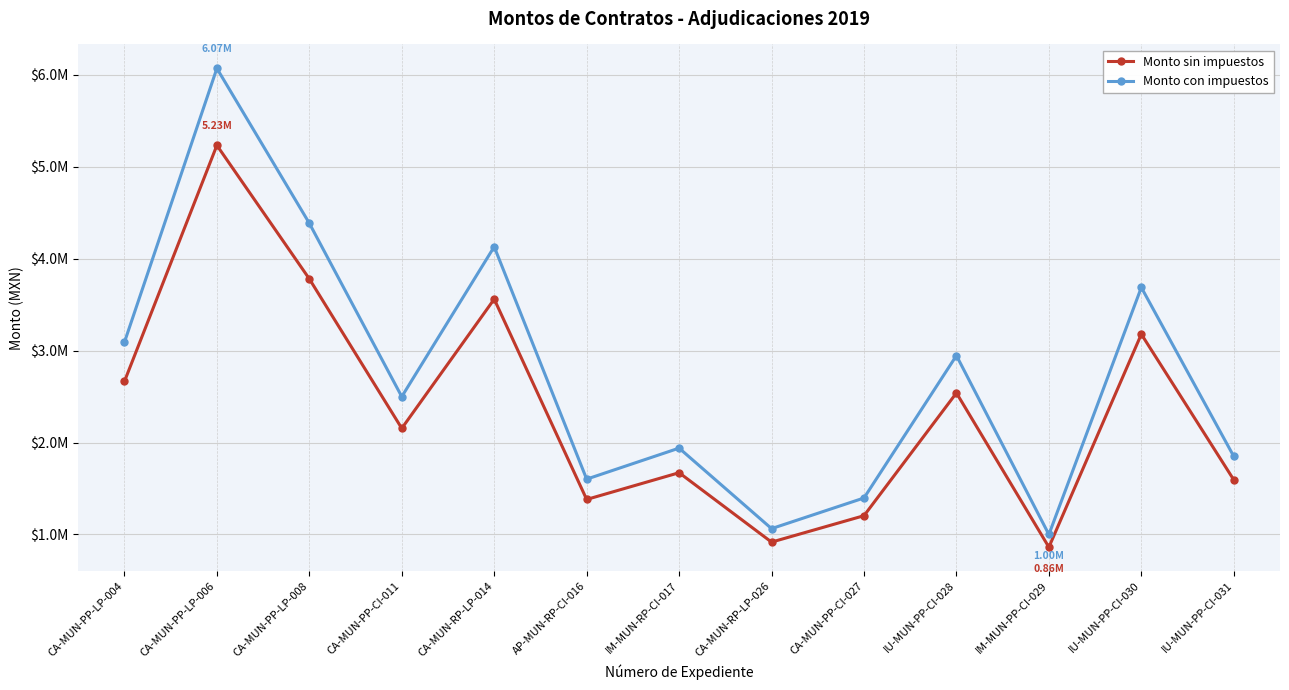

What is the total value across all series at IM-MUN-PP-CI-029?

1862016.0